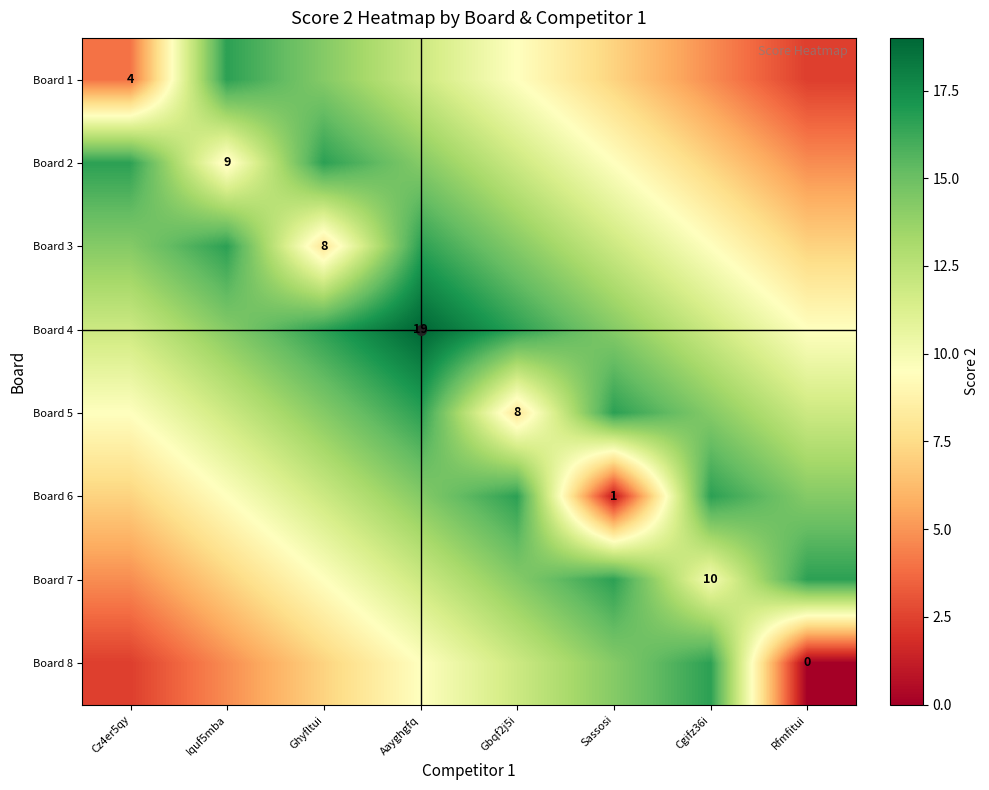

What is the total value across all series at Iquf5mba?

89.8